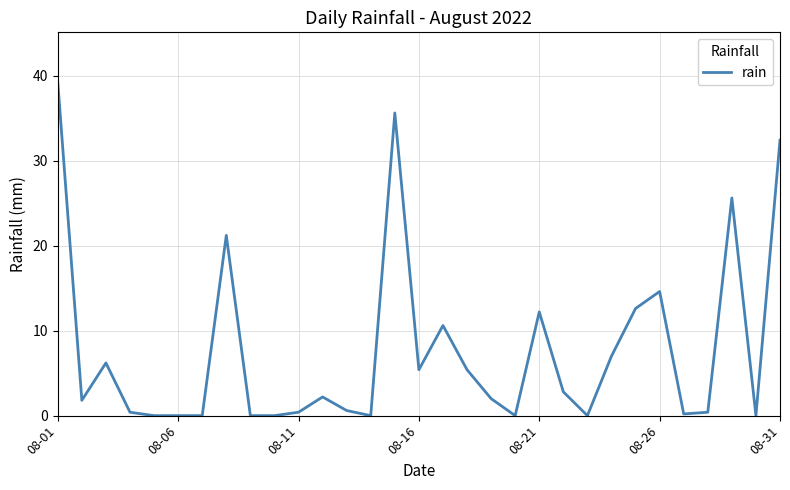

How many lines are shown in the chart?

1